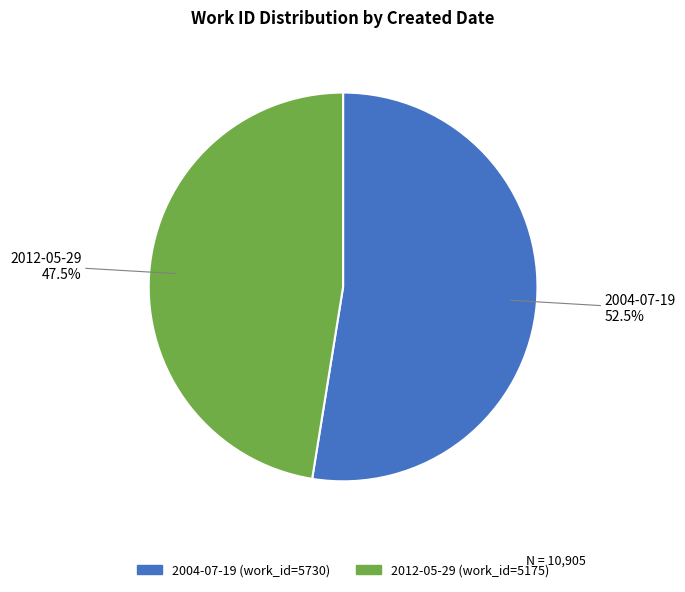

Do 2012-05-29 and 2004-07-19 together represent more than half of the pie?

Yes